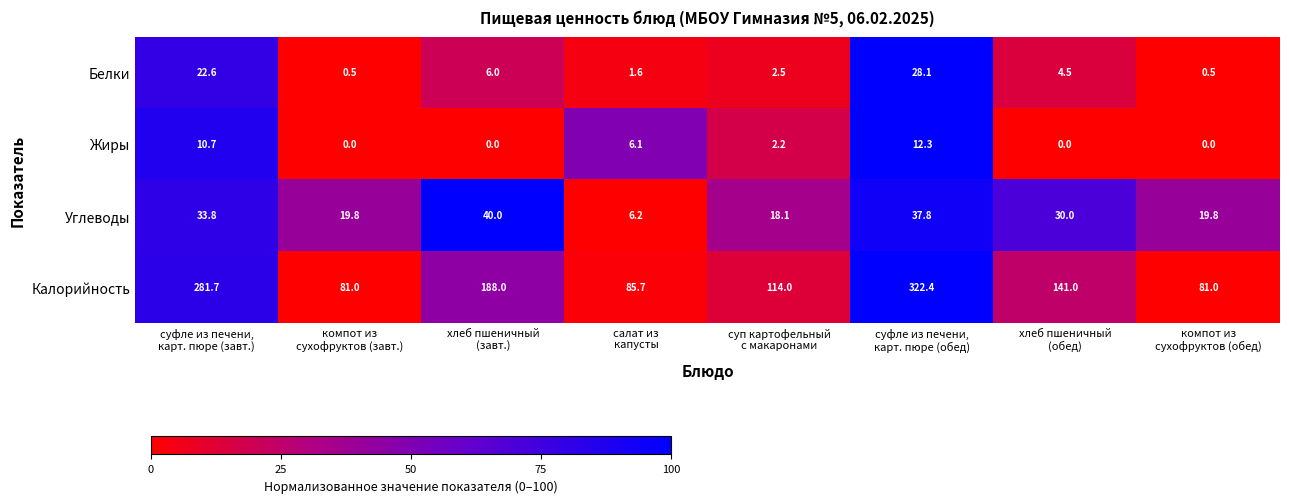

Rank the series by their maximum value, from highest to lowest.

Калорийность, Углеводы, Белки, Жиры